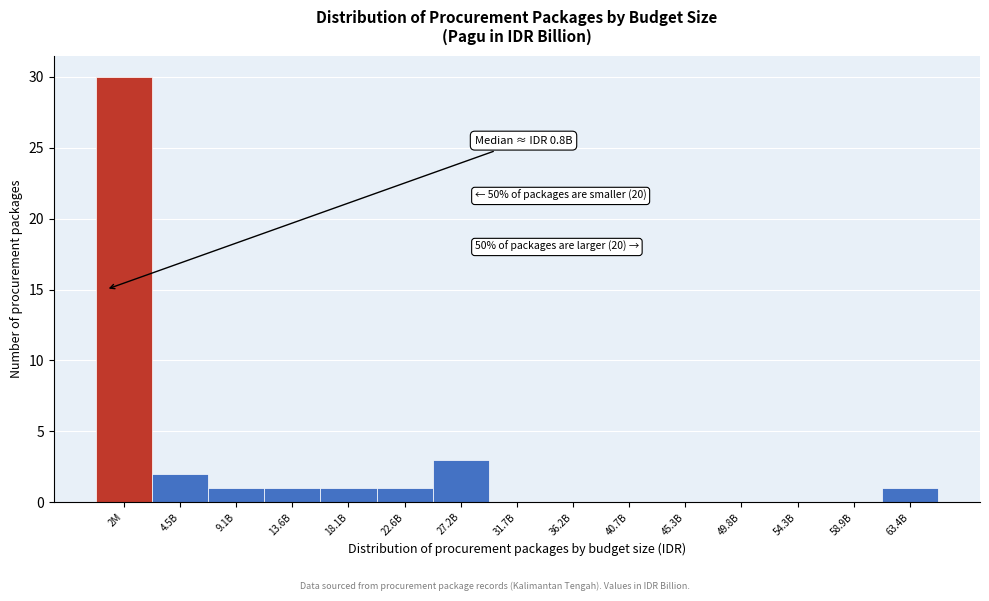

Reading right to left, list all the values displayed in this chart.

63.4B=1	58.9B=0	54.3B=0	49.8B=0	45.3B=0	40.7B=0	36.2B=0	31.7B=0	27.2B=3	22.6B=1	18.1B=1	13.6B=1	9.1B=1	4.5B=2	2M=30